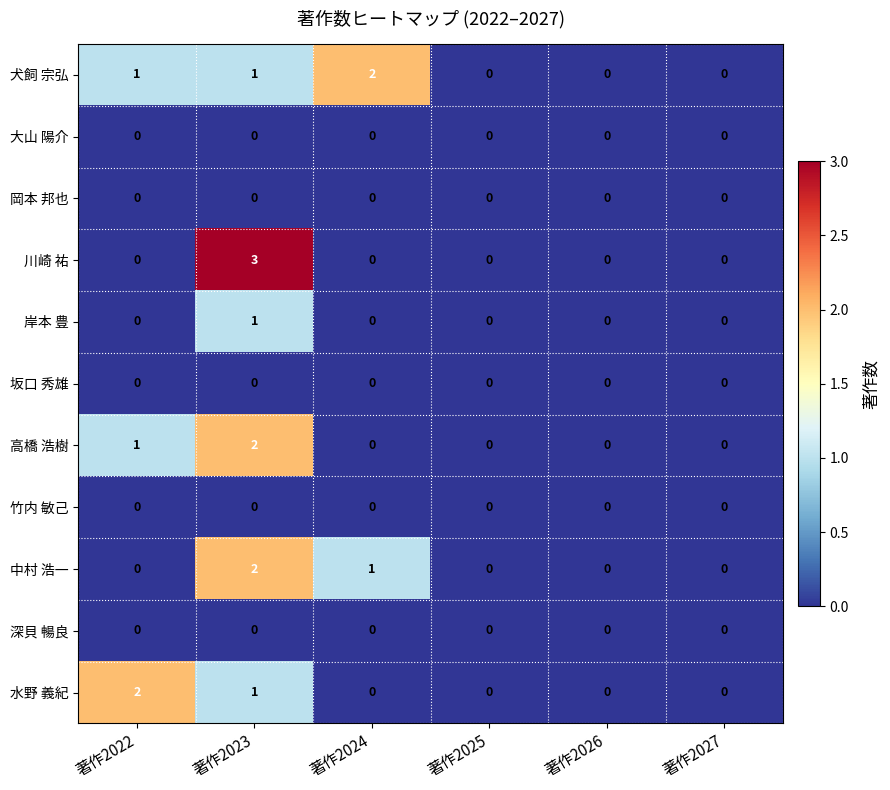

Which series has the widest spread of values?

川崎 祐